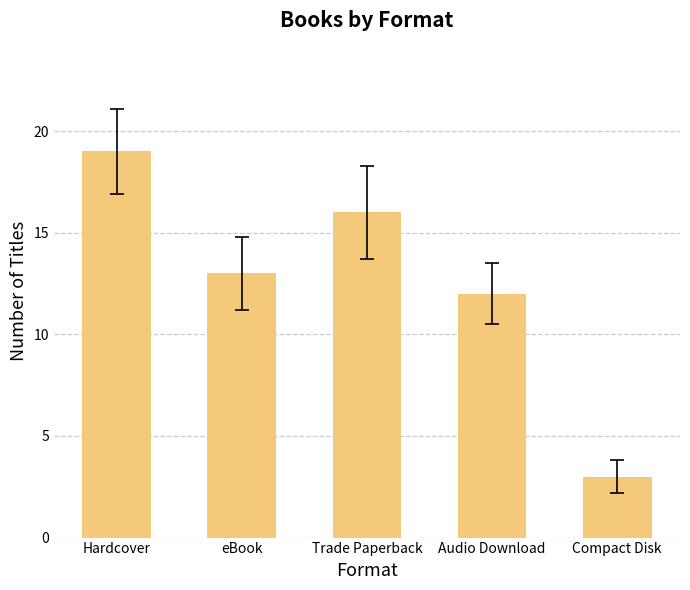

Is it true that the value at Trade Paperback is 22?

False